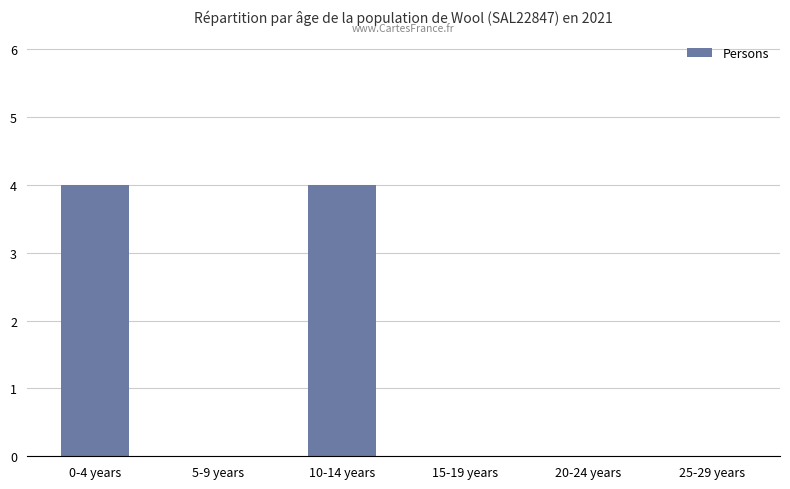

Is it true that the value at 10-14 years is 4?

True